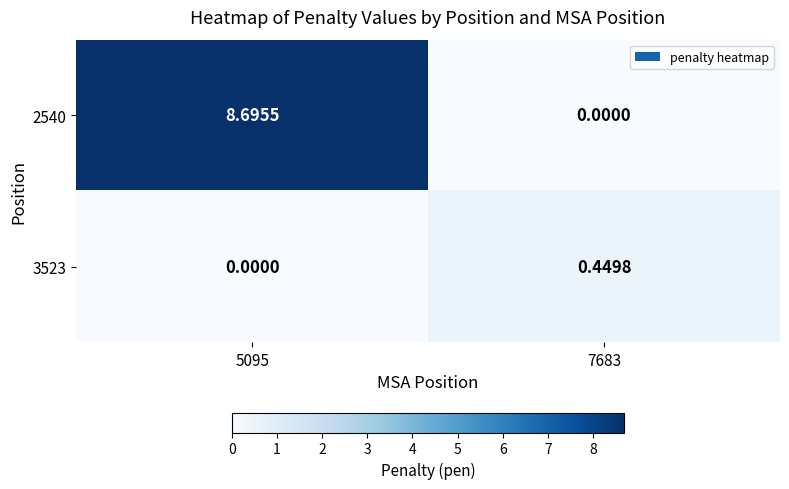

List the series in order of their peak value, lowest first.

3523, 2540